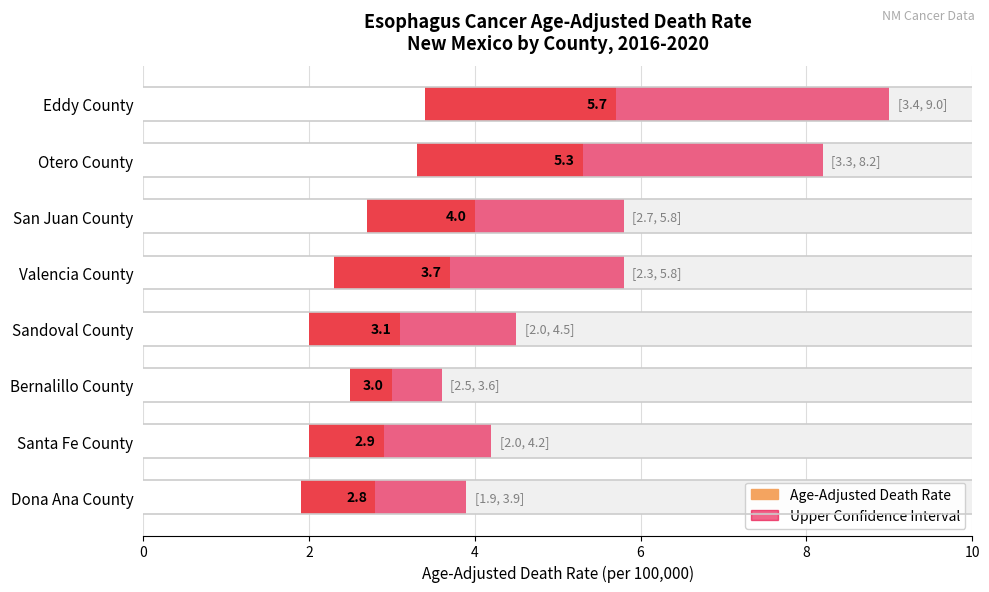

What is the average value?

3.8